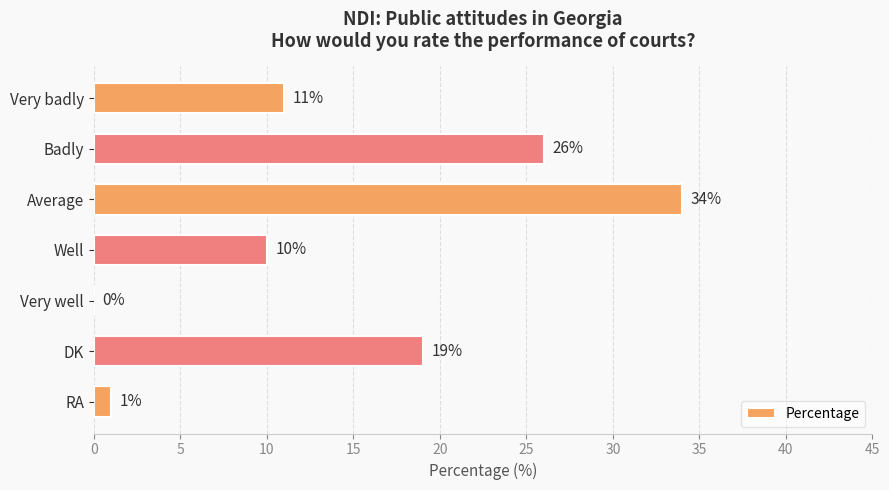

How many series are shown in this chart?

1